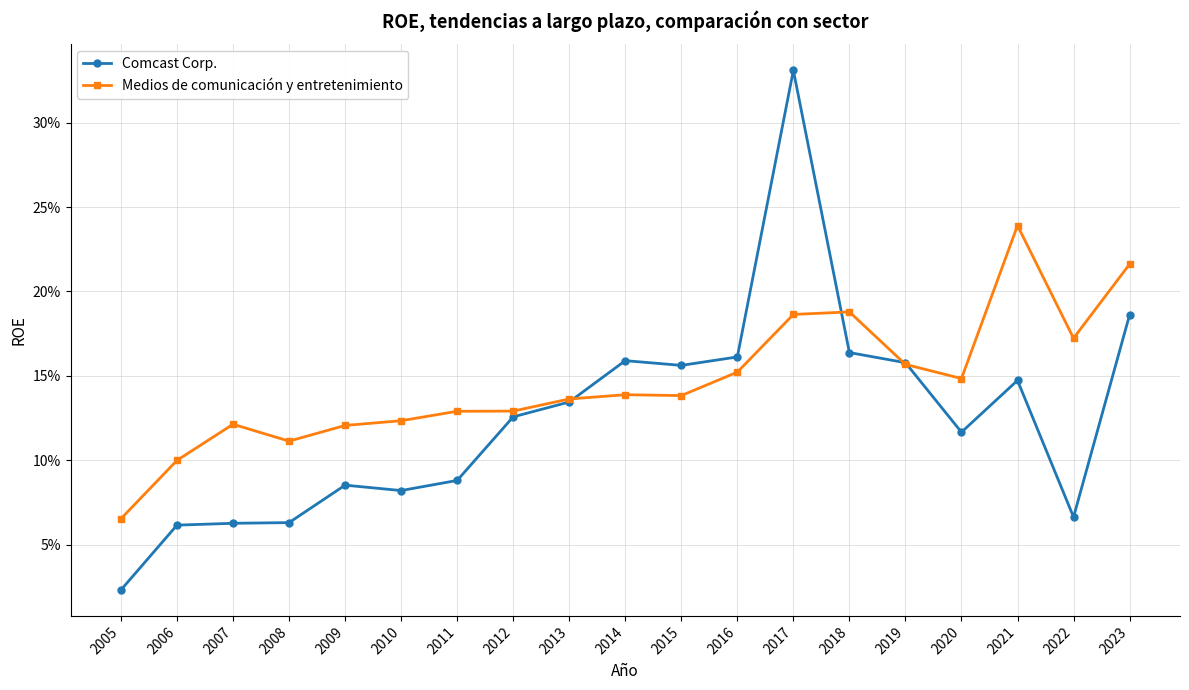

After their last crossing, which series has the higher values: Comcast Corp. or Medios de comunicación y entretenimiento?

Medios de comunicación y entretenimiento